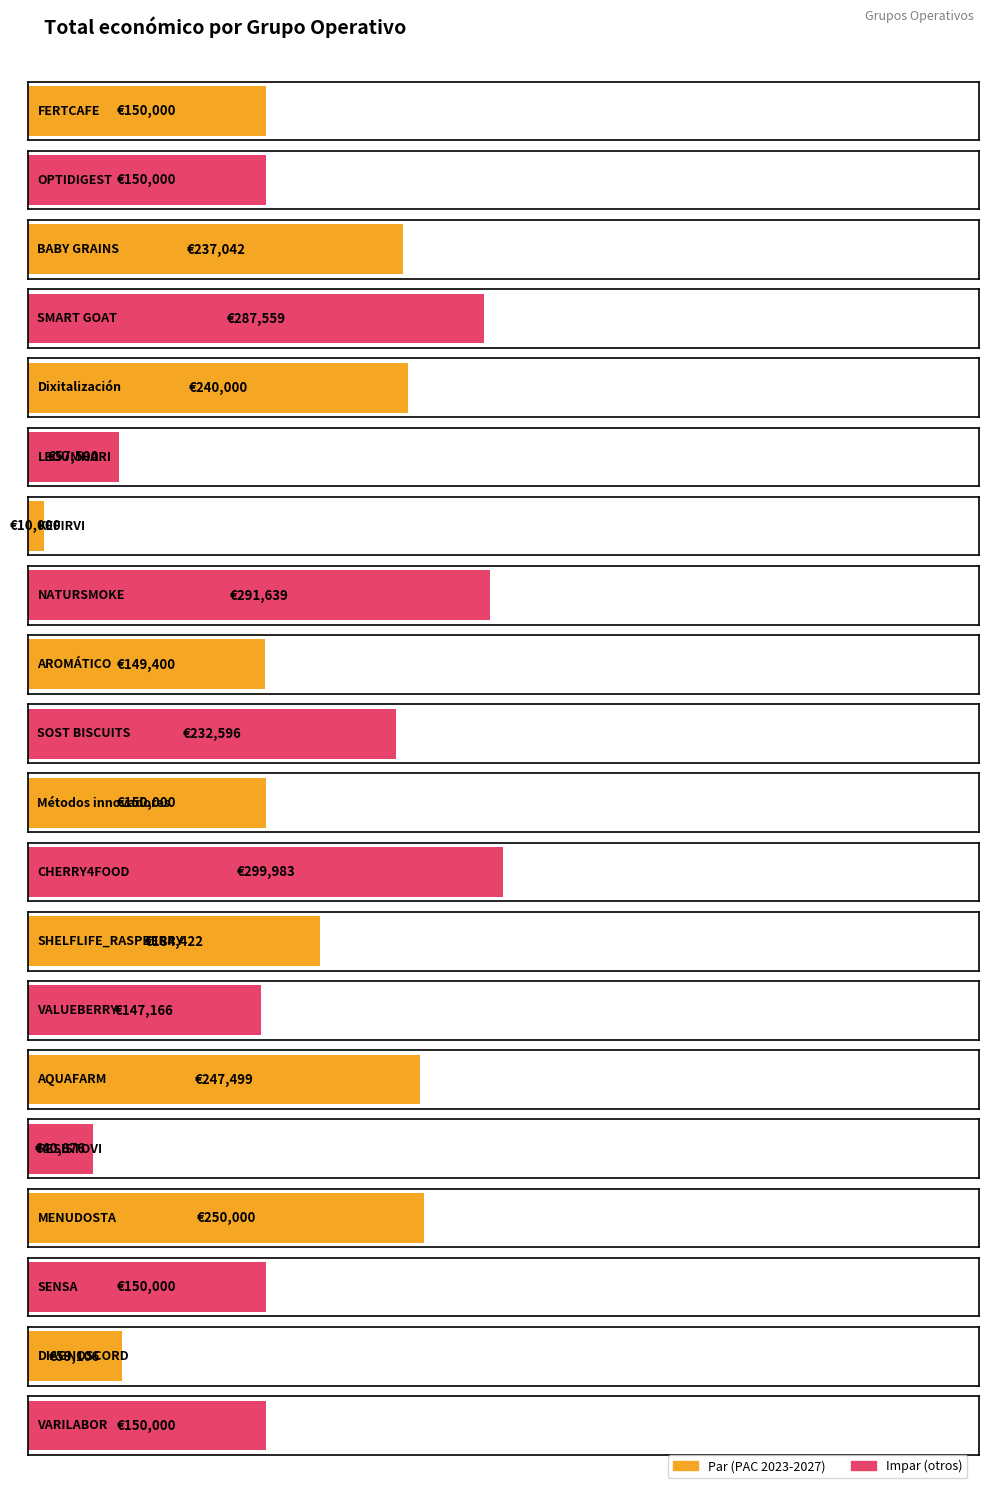

Does the chart contain any negative values?

No